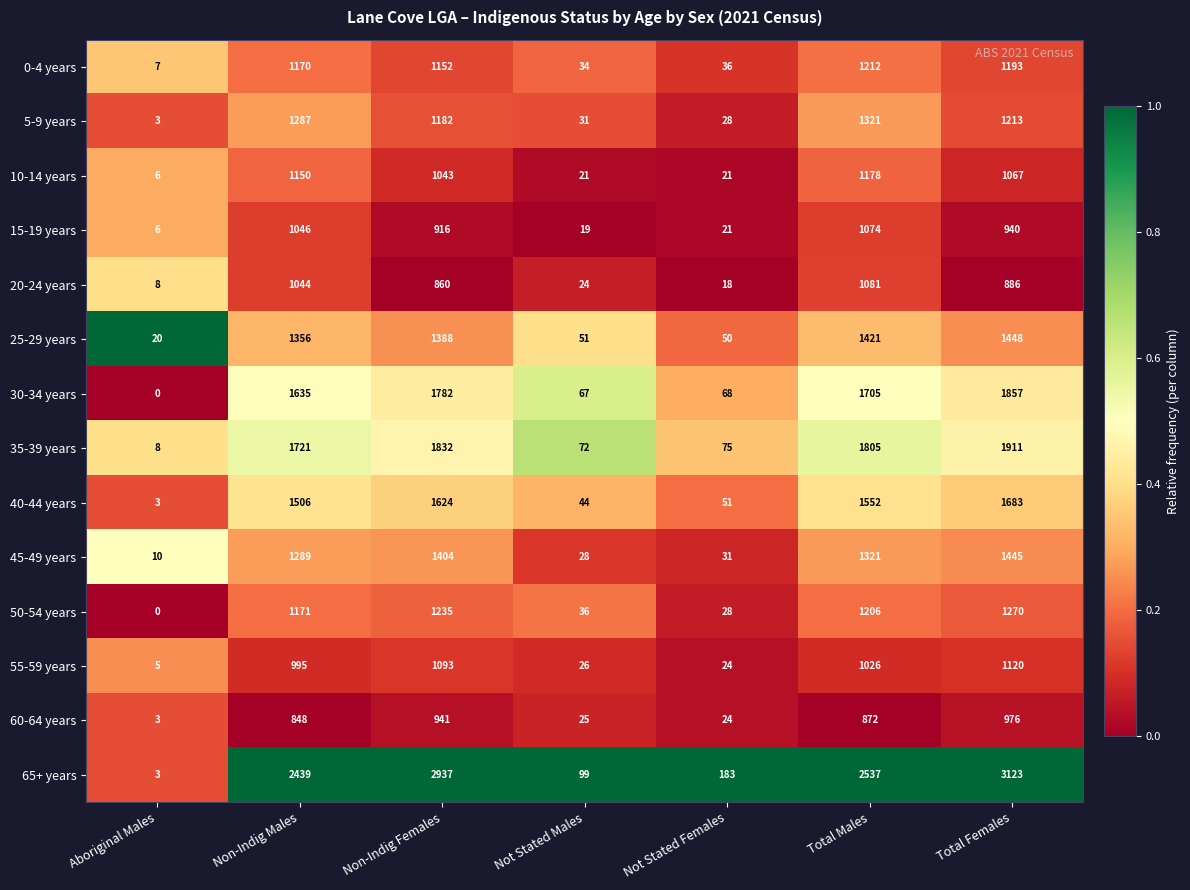

Which series changed the most between Aboriginal Males and Non-Indig Males?

65+ years